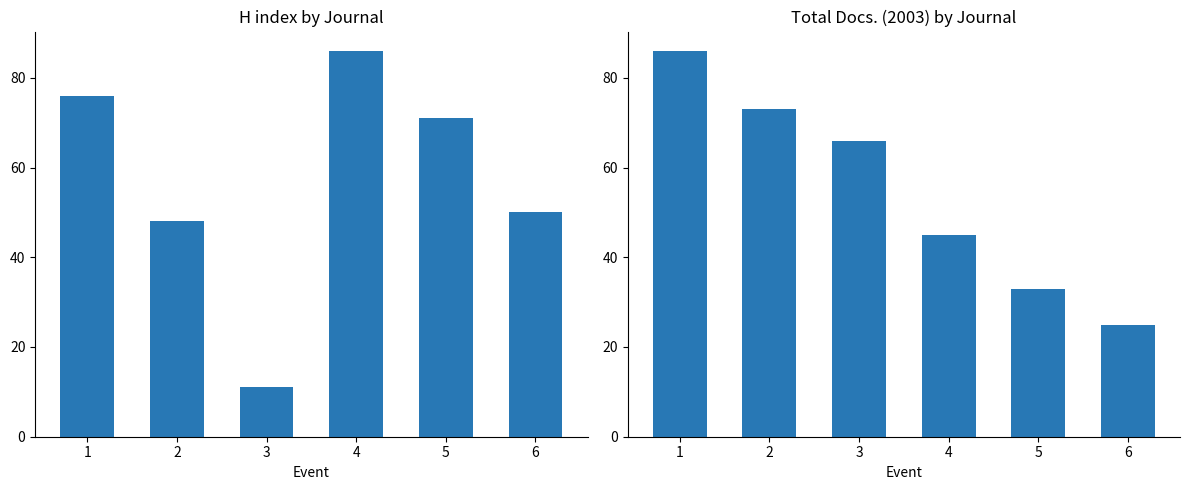

At how many categories does at least one series exceed 11?

6